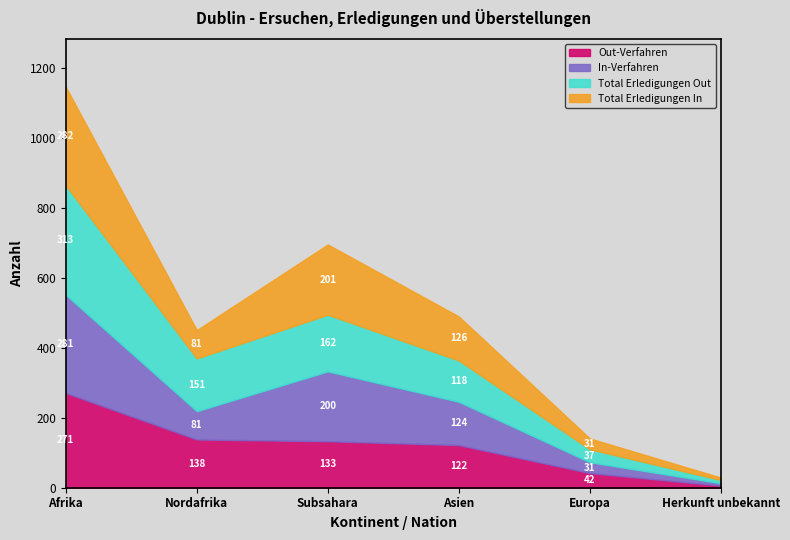

Where do Total Erledigungen Out and Out-Verfahren first cross each other?

Subsahara and Asien